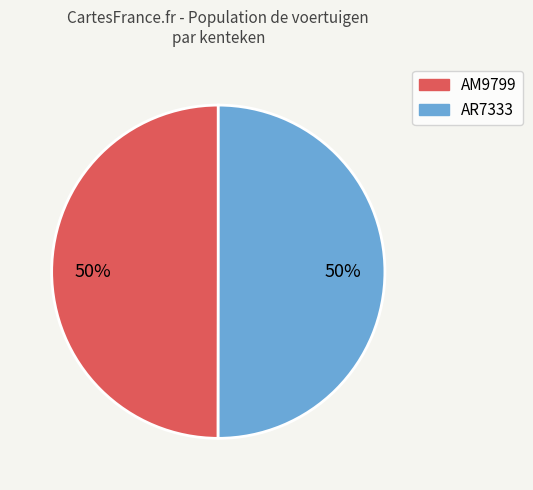

To the nearest percent, what portion does AR7333 represent?

50%